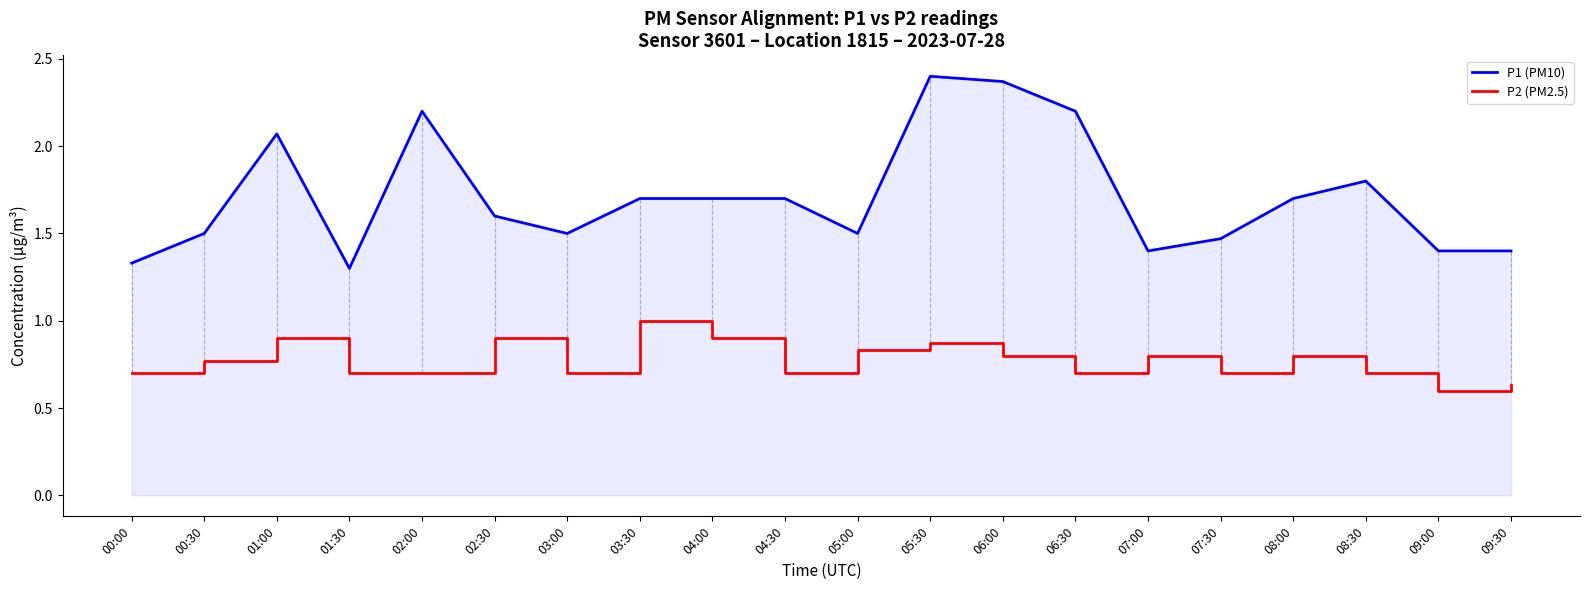

What is the difference between the maximum and second lowest values in the P2 (PM2.5) series?

0.4